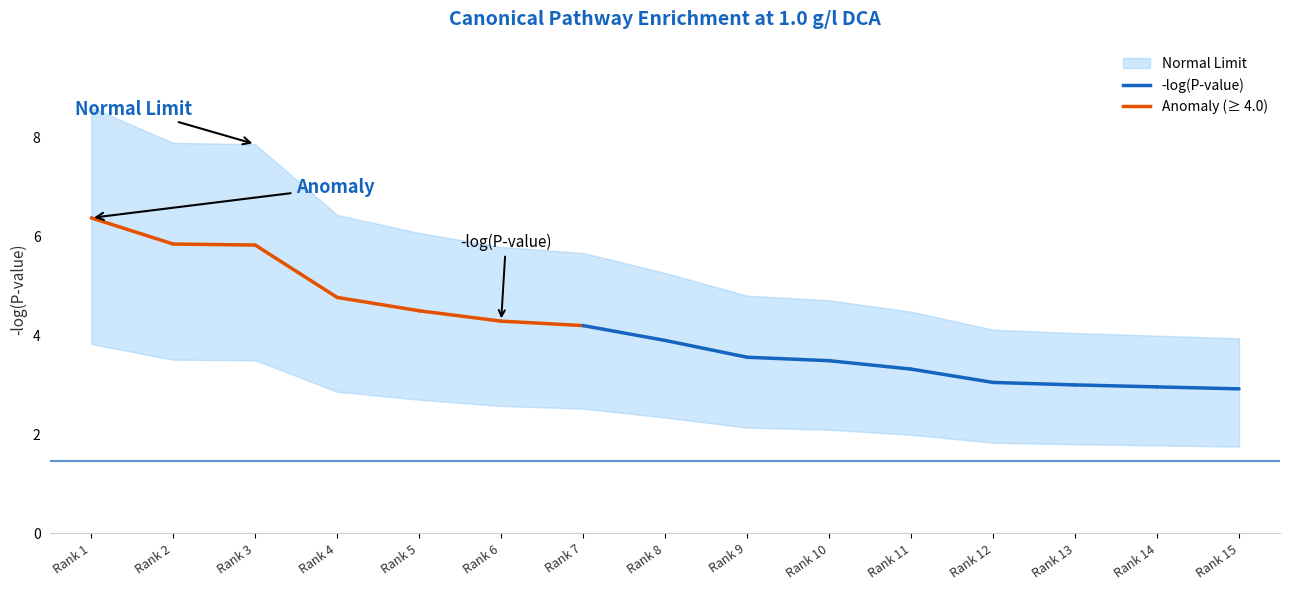

What is the difference between the maximum and second lowest values in the -log(P-value) series?

3.4